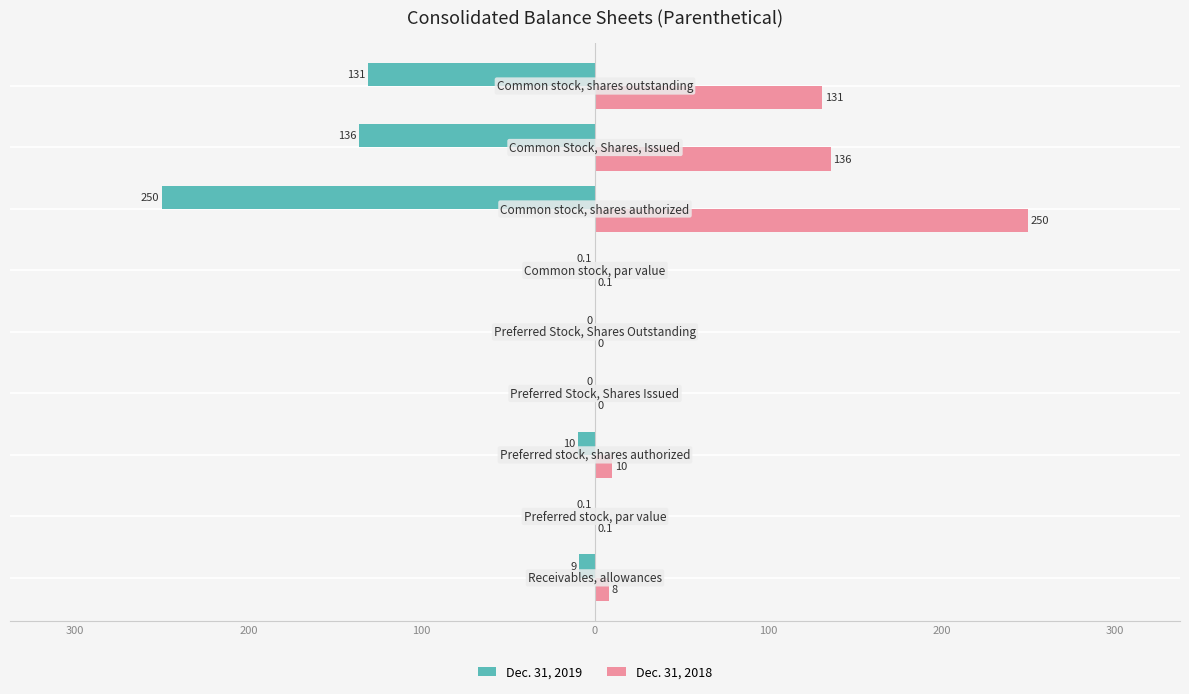

What is the maximum value shown in the chart?

250.0